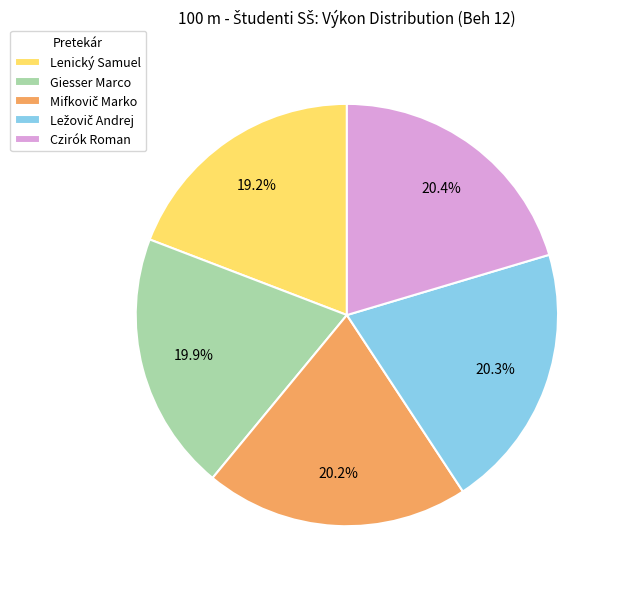

Do Lenický Samuel and Czirók Roman together represent more than half of the pie?

No